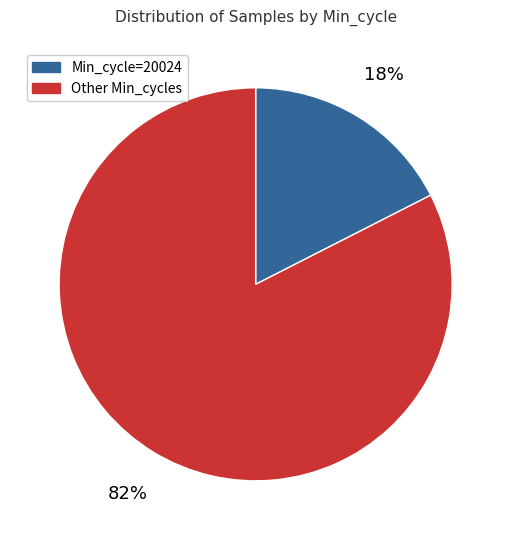

How many slices are in this pie chart?

2